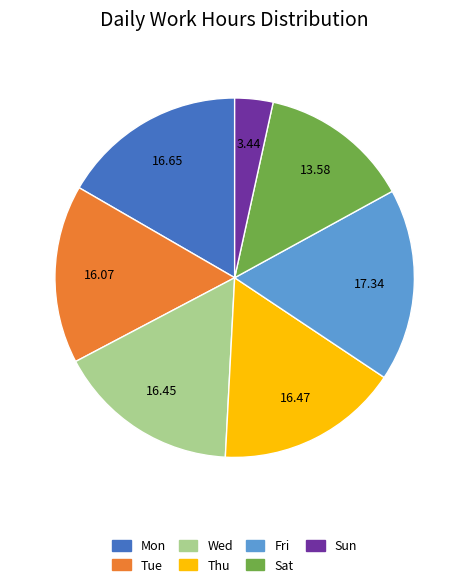

Does Tue account for over 50% of the chart?

No